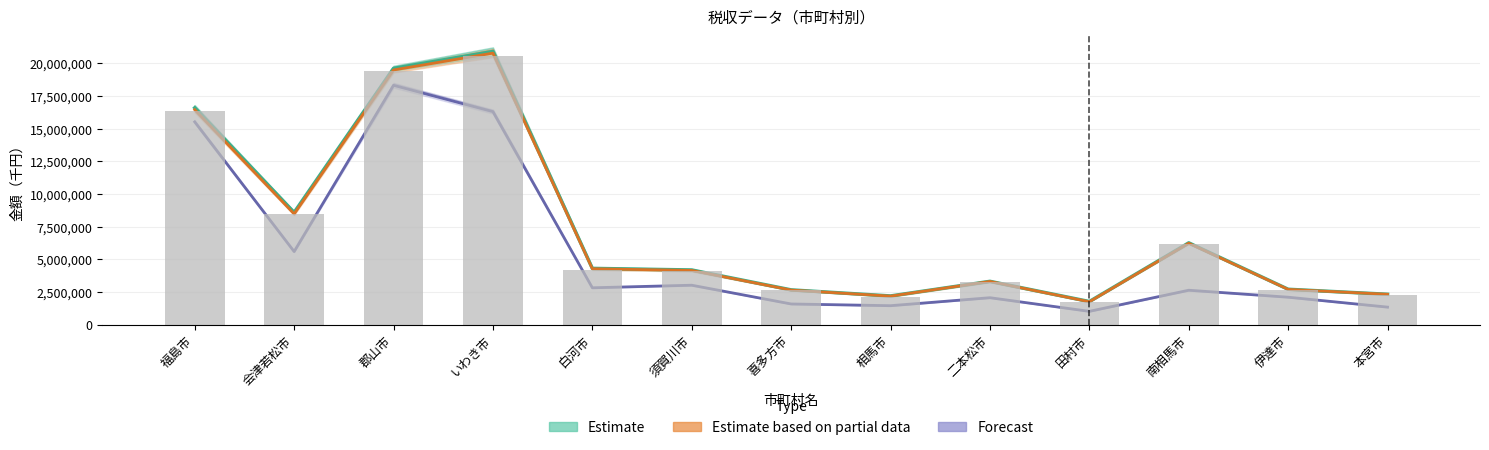

What is the difference between the maximum and second lowest values in the Estimate based on partial data series?

18608203.0